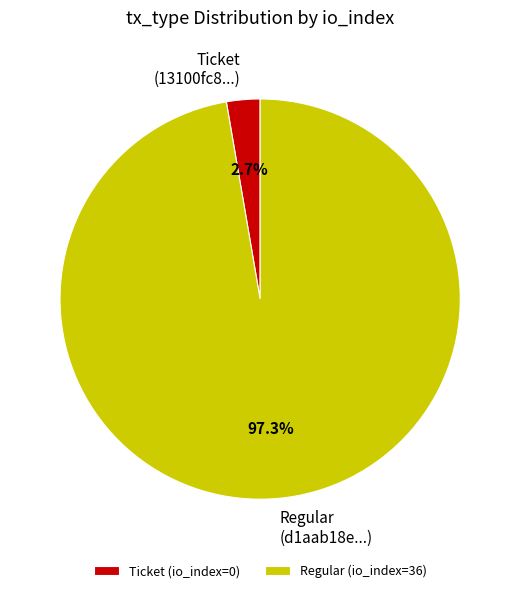

Count the number of slices in the pie.

2